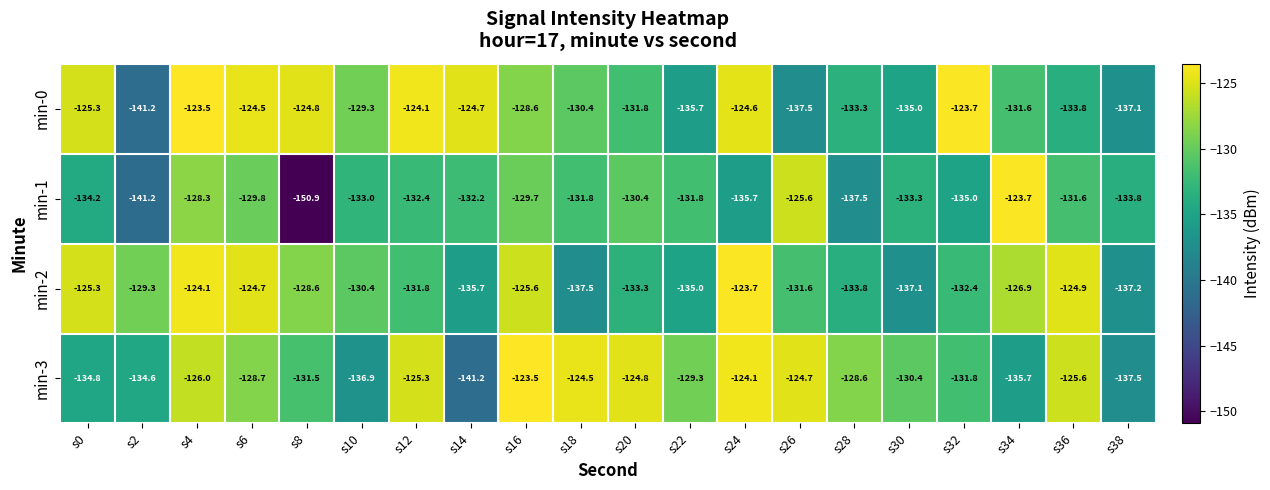

What value does the min-0 series have at s2?

-141.2